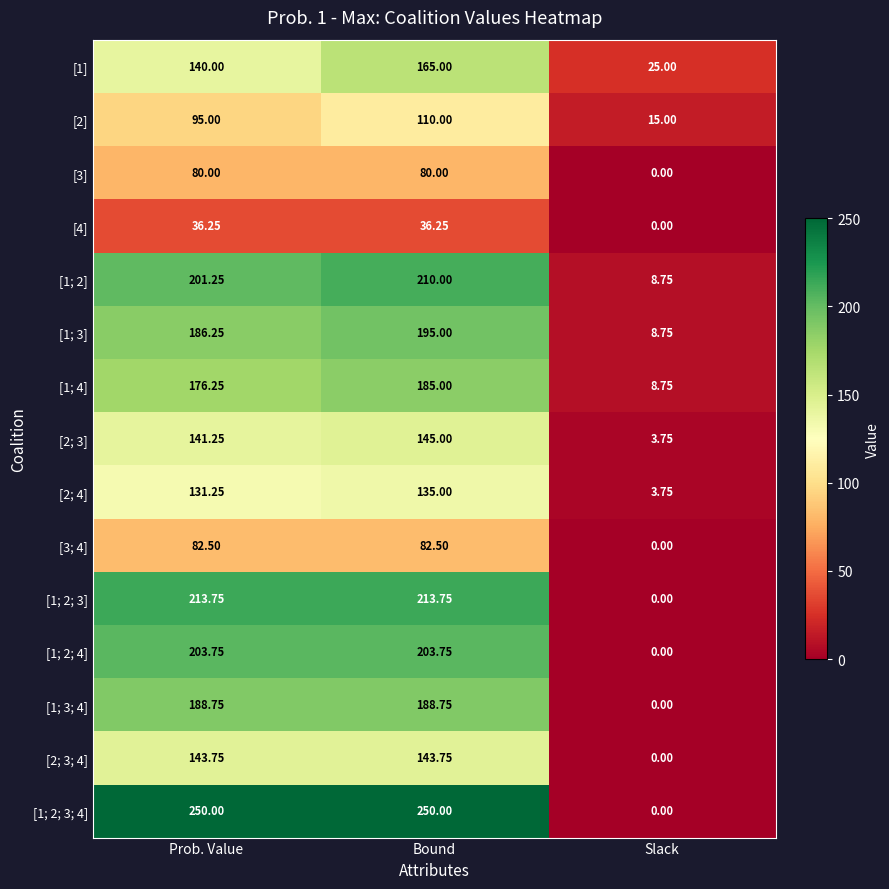

Which series has the largest total across all categories?

[1; 2; 3; 4]